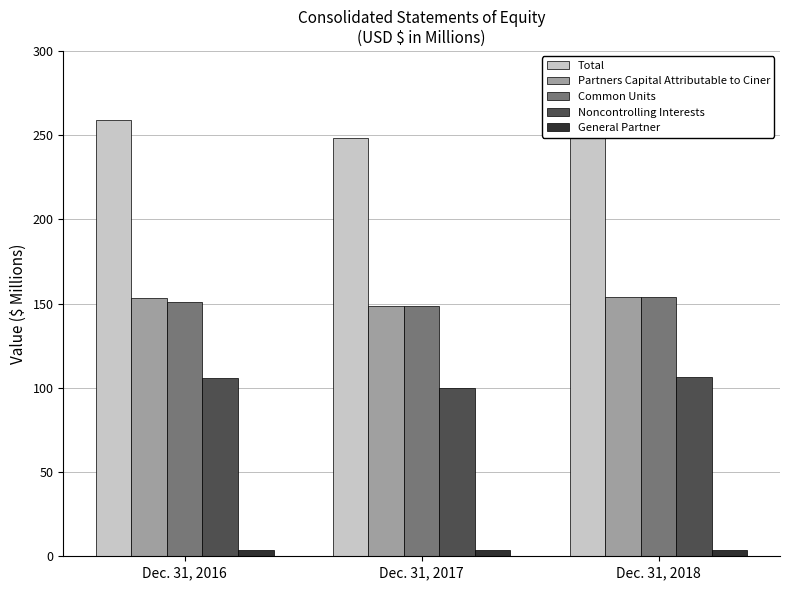

What is the sum of all Noncontrolling Interests values?

311.9